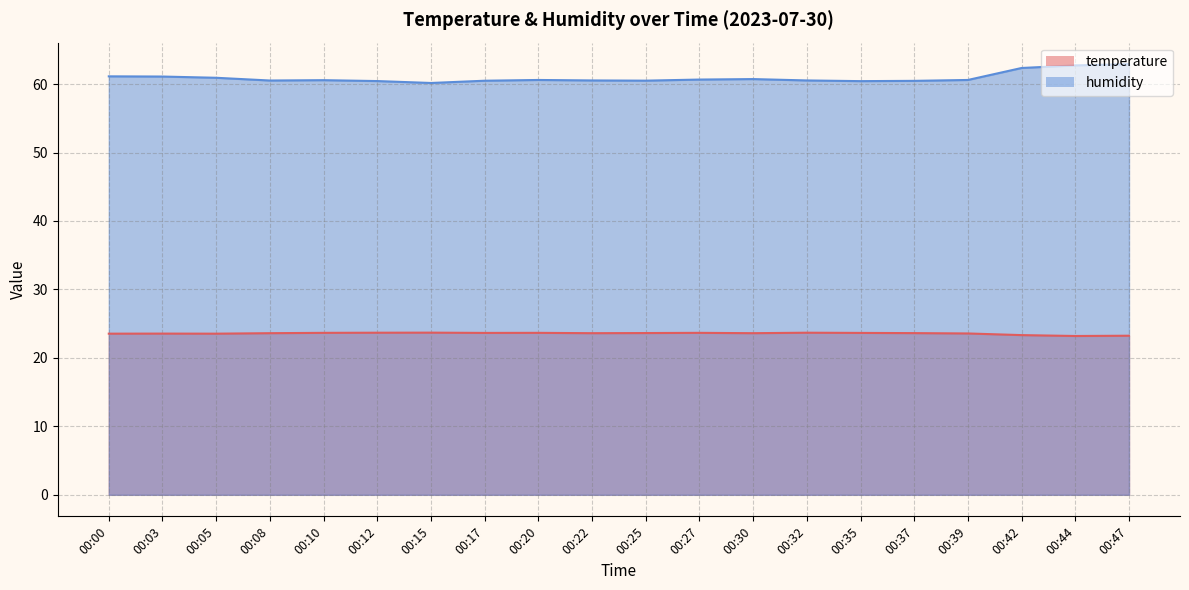

How many interior local peaks does the temperature series have?

5